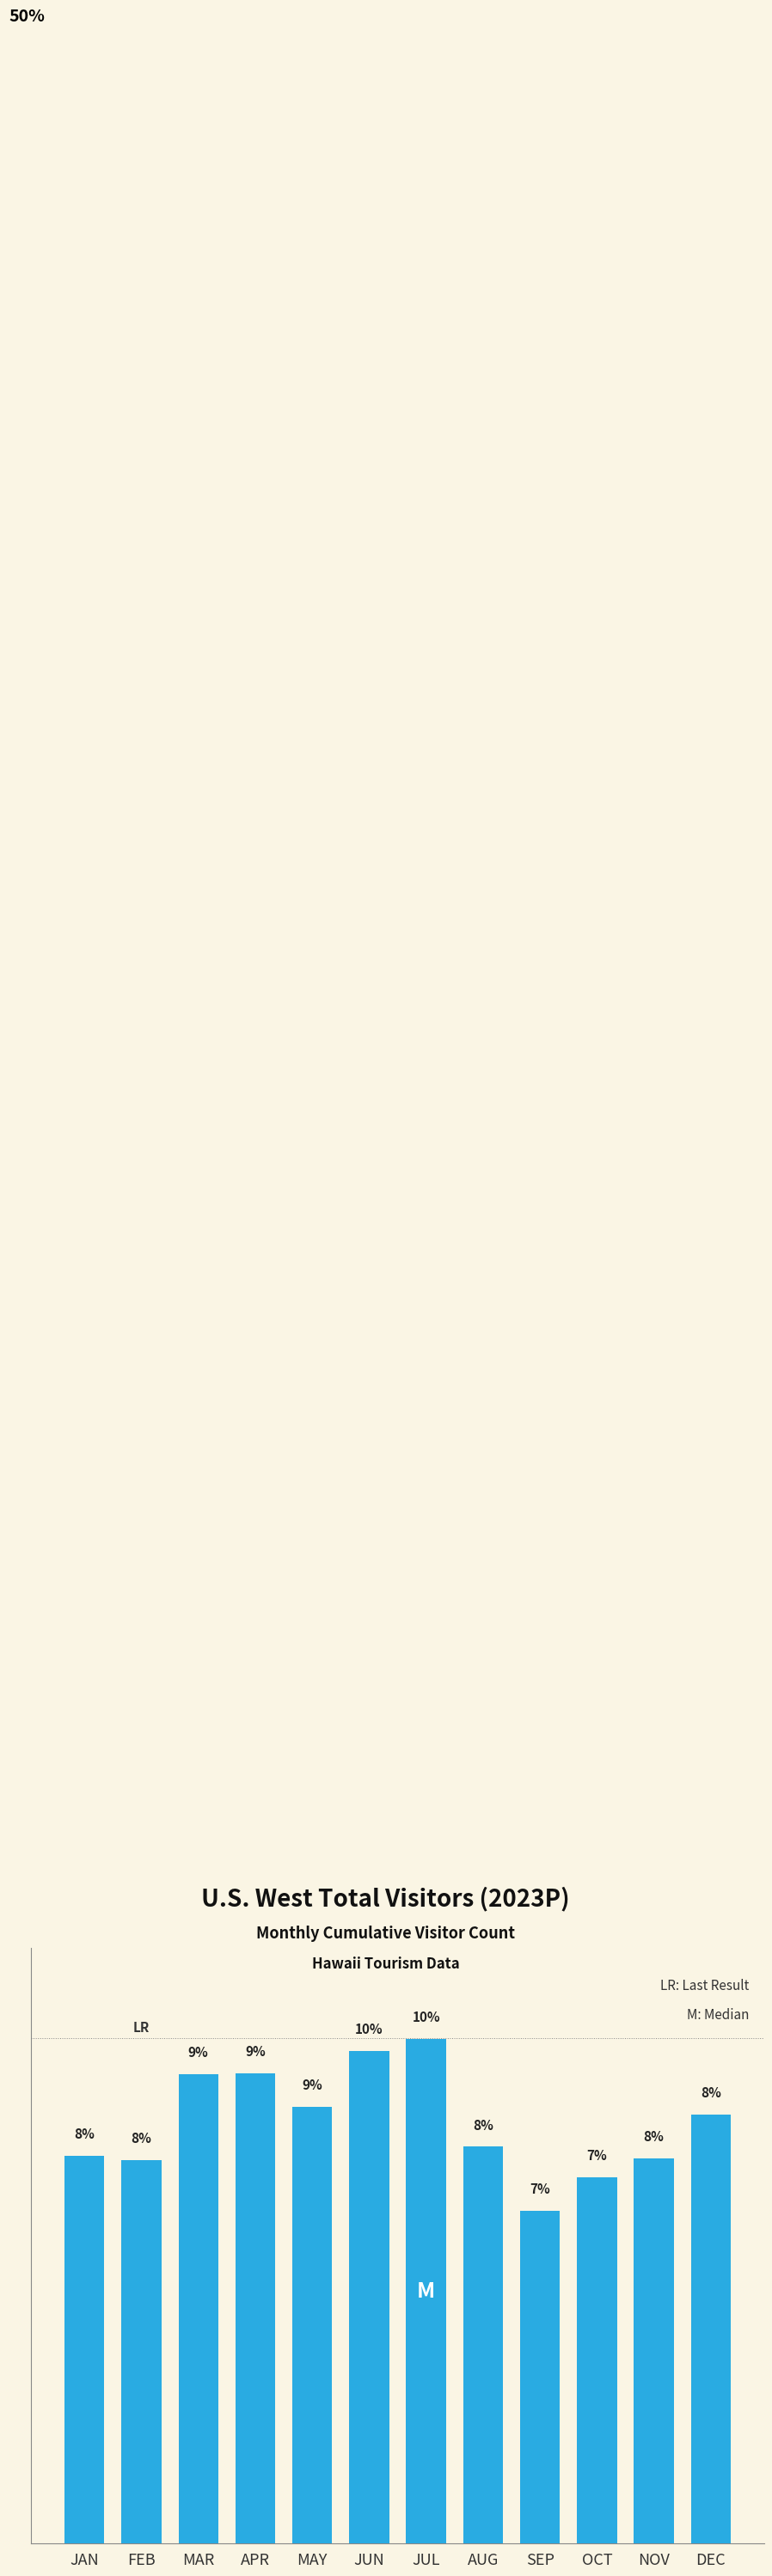

Does the chart contain any negative values?

No